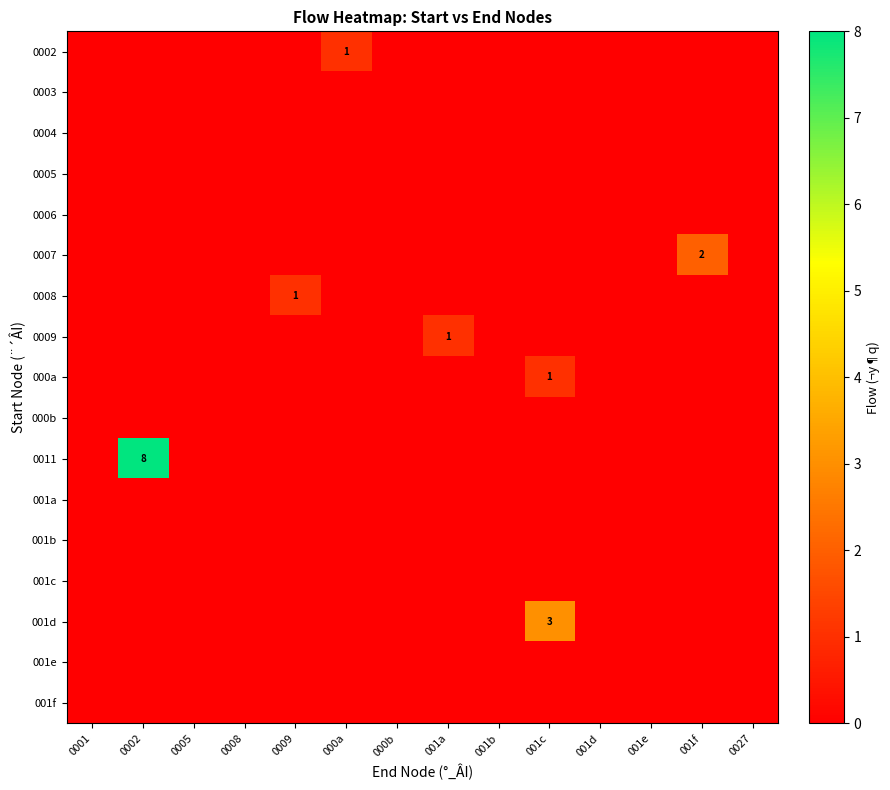

Which series has the largest total across all categories?

0011